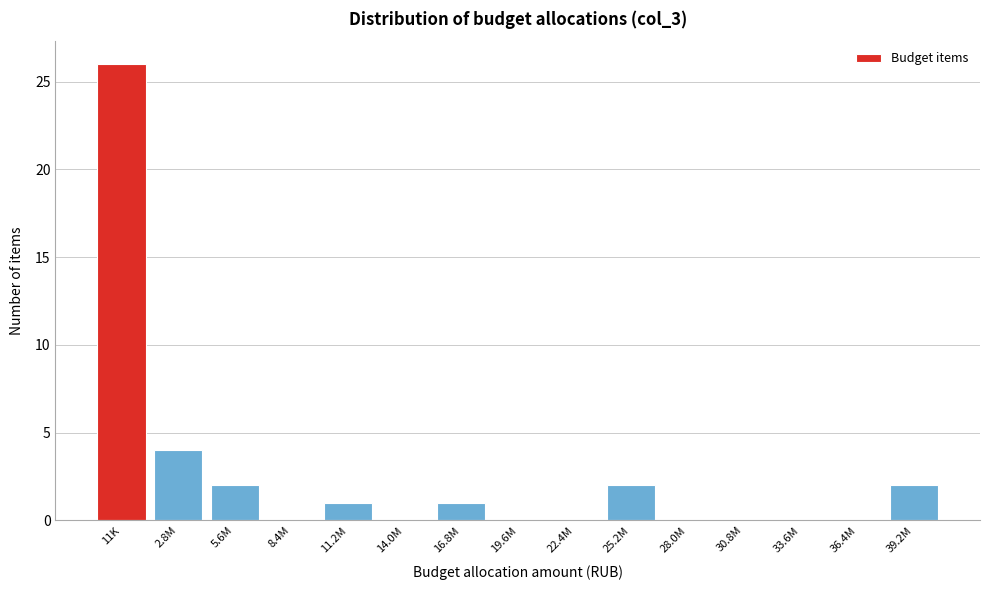

Reading left to right, list all the values displayed in this chart.

11K=26	2.8M=4	5.6M=2	8.4M=0	11.2M=1	14.0M=0	16.8M=1	19.6M=0	22.4M=0	25.2M=2	28.0M=0	30.8M=0	33.6M=0	36.4M=0	39.2M=2